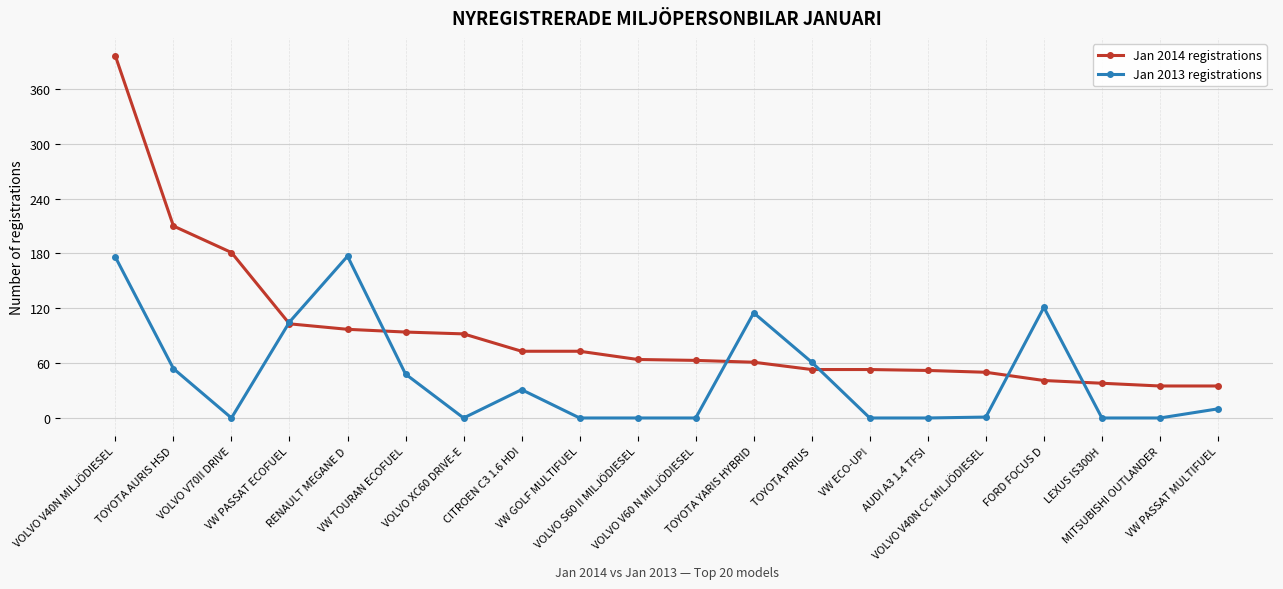

List the series in order of their peak value, lowest first.

Jan 2013 registrations, Jan 2014 registrations